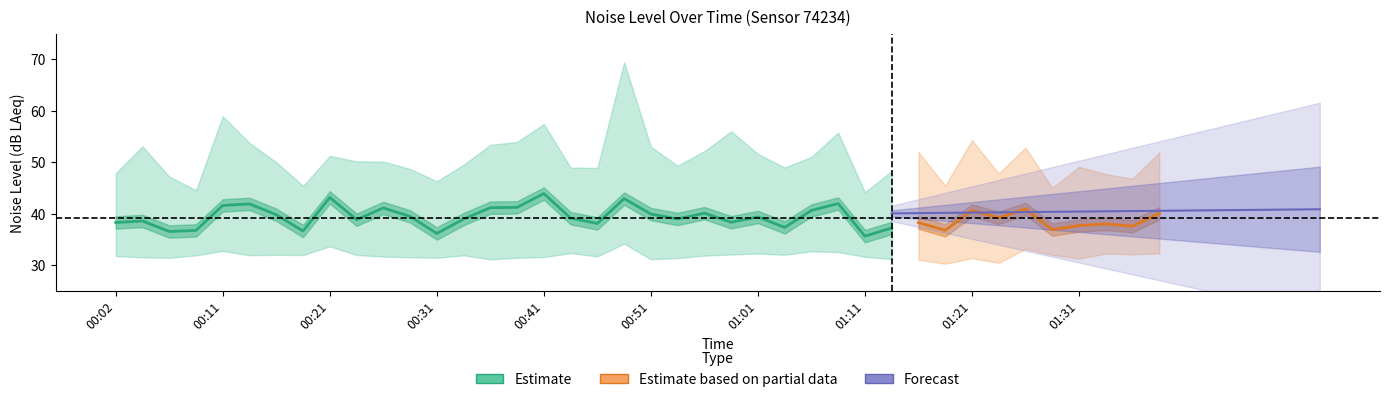

Count the number of data series in this chart.

3